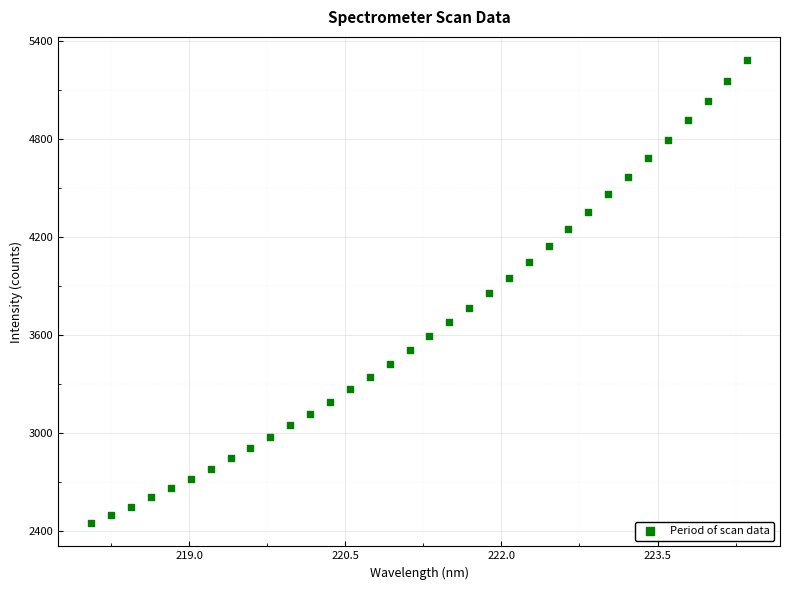

What is the range of X values (max minus min)?

6.3